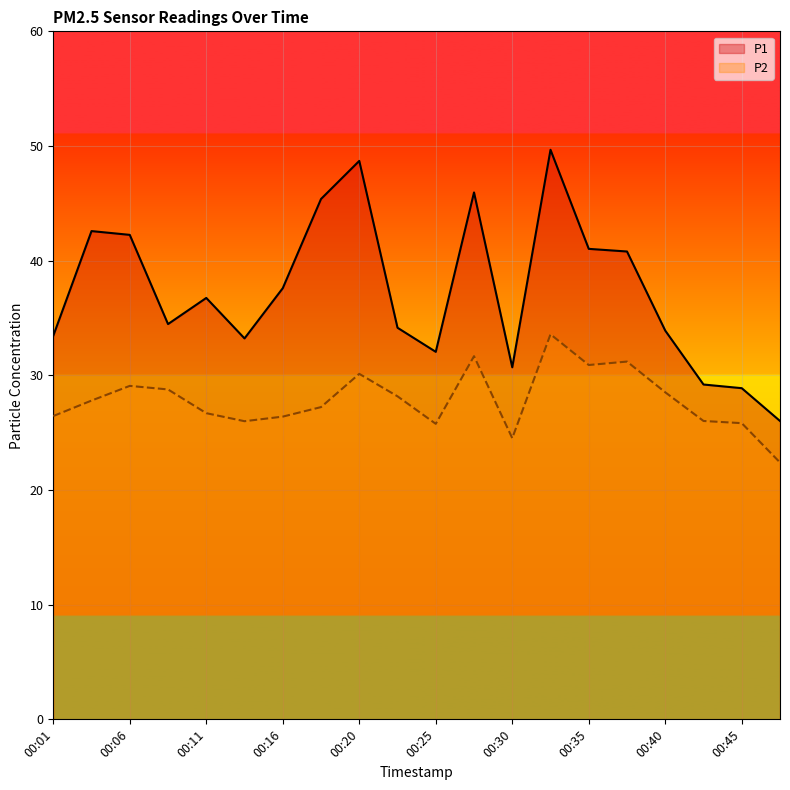

True or false: P2 and P1 cross at least once.

False